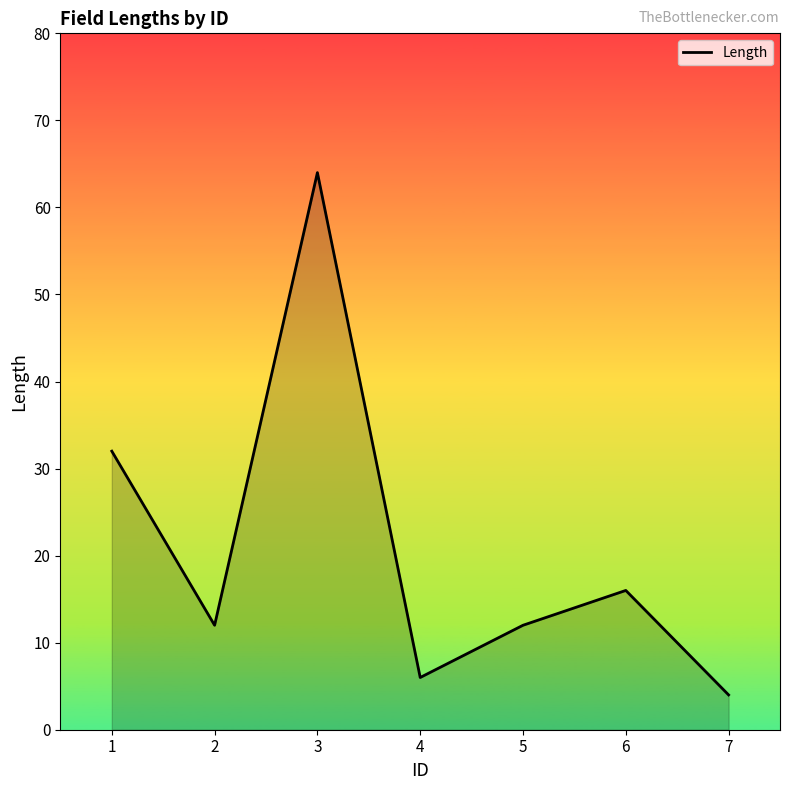

What is the maximum value shown in the chart?

64